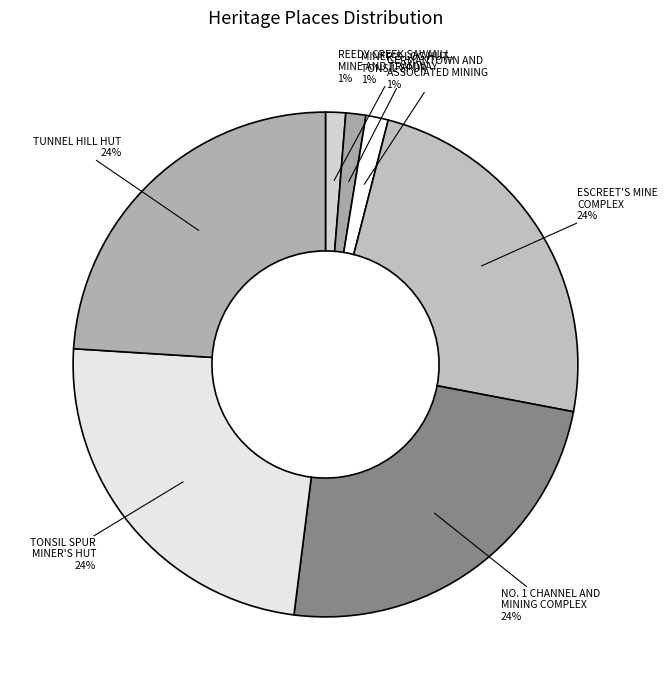

Count the number of slices in the pie.

7